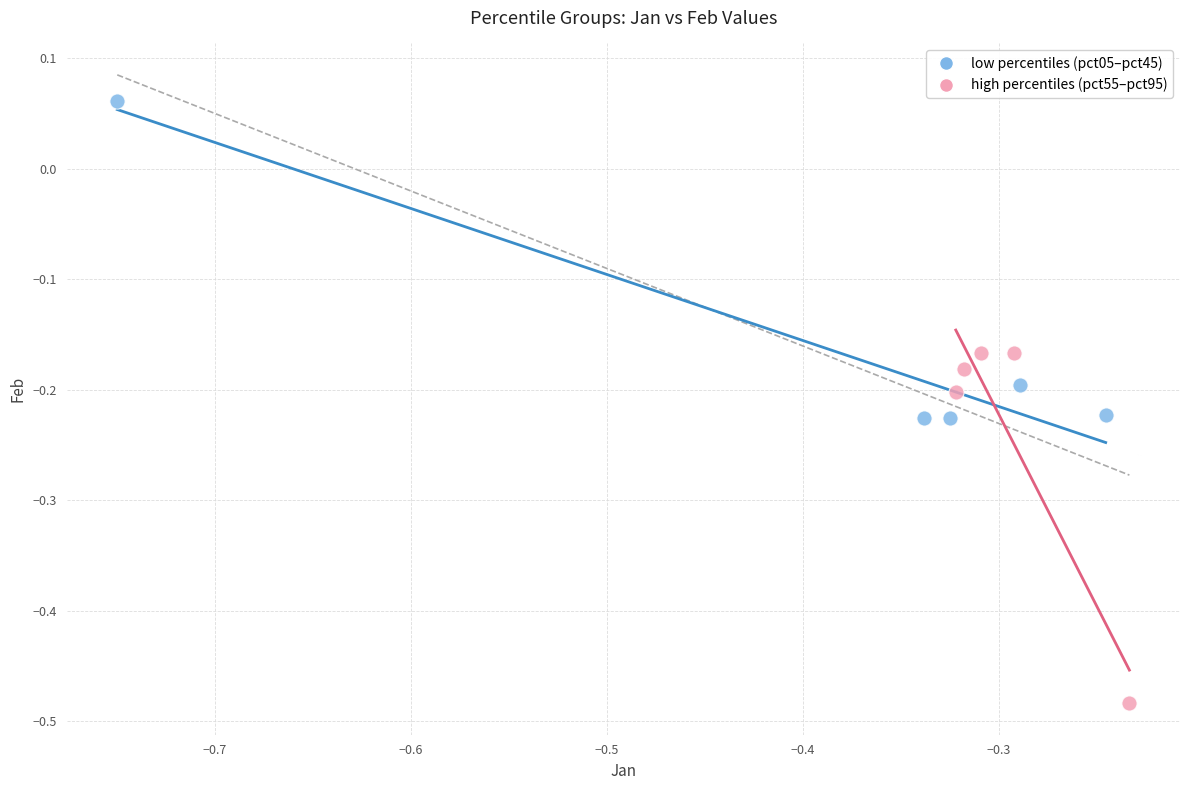

Which series reaches the maximum Y coordinate?

low percentiles (pct05–pct45)